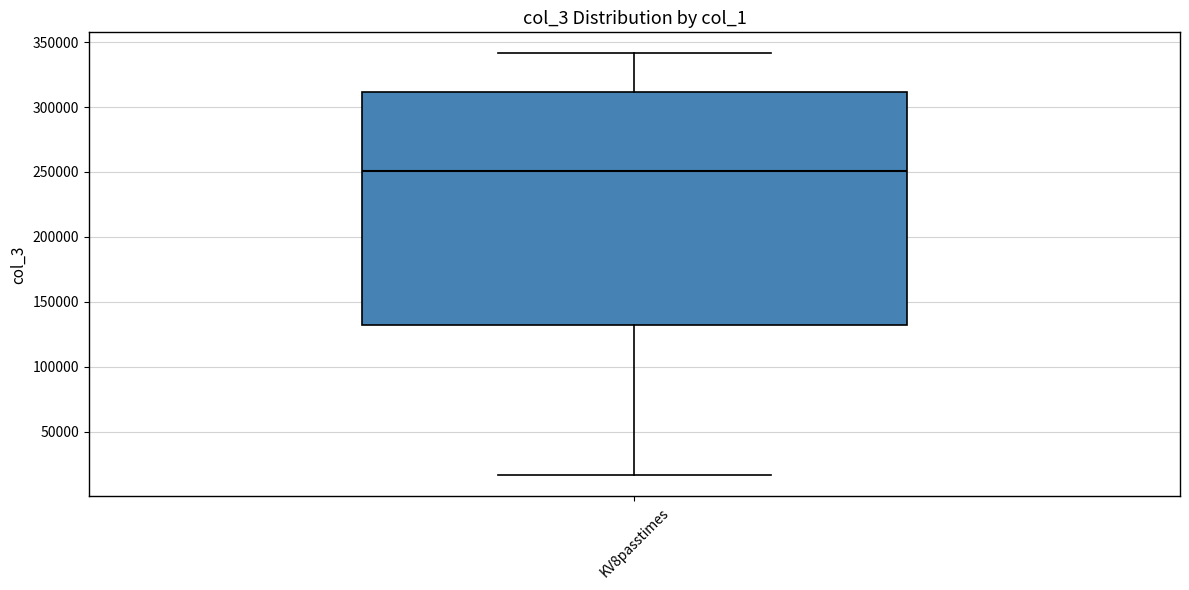

Read this box plot against the y-axis: the position of the median line, the range covered by the box, and the ends of both whiskers. The values are not printed on the chart, so give them approximately, as read against the axis.

median 250000, box 130000 to 310000, whiskers 15000 to 340000